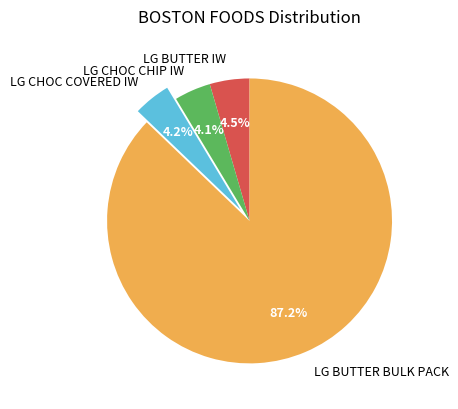

Does LG BUTTER BULK PACK represent more than half of the total?

Yes